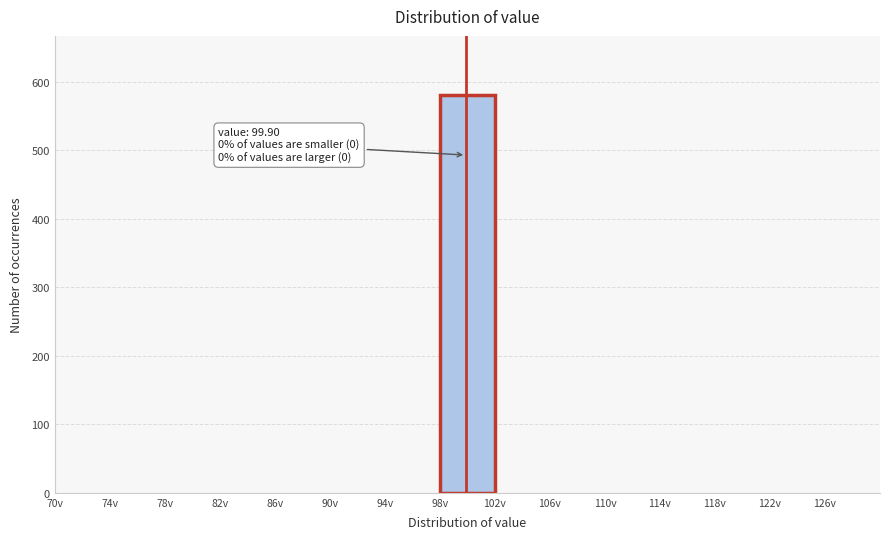

Over which range of the x-axis is the bar tallest?

98 to 102